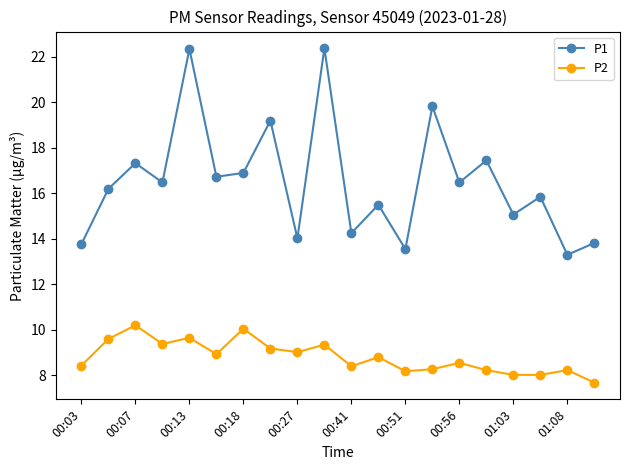

How many interior local peaks does the P1 series have?

8